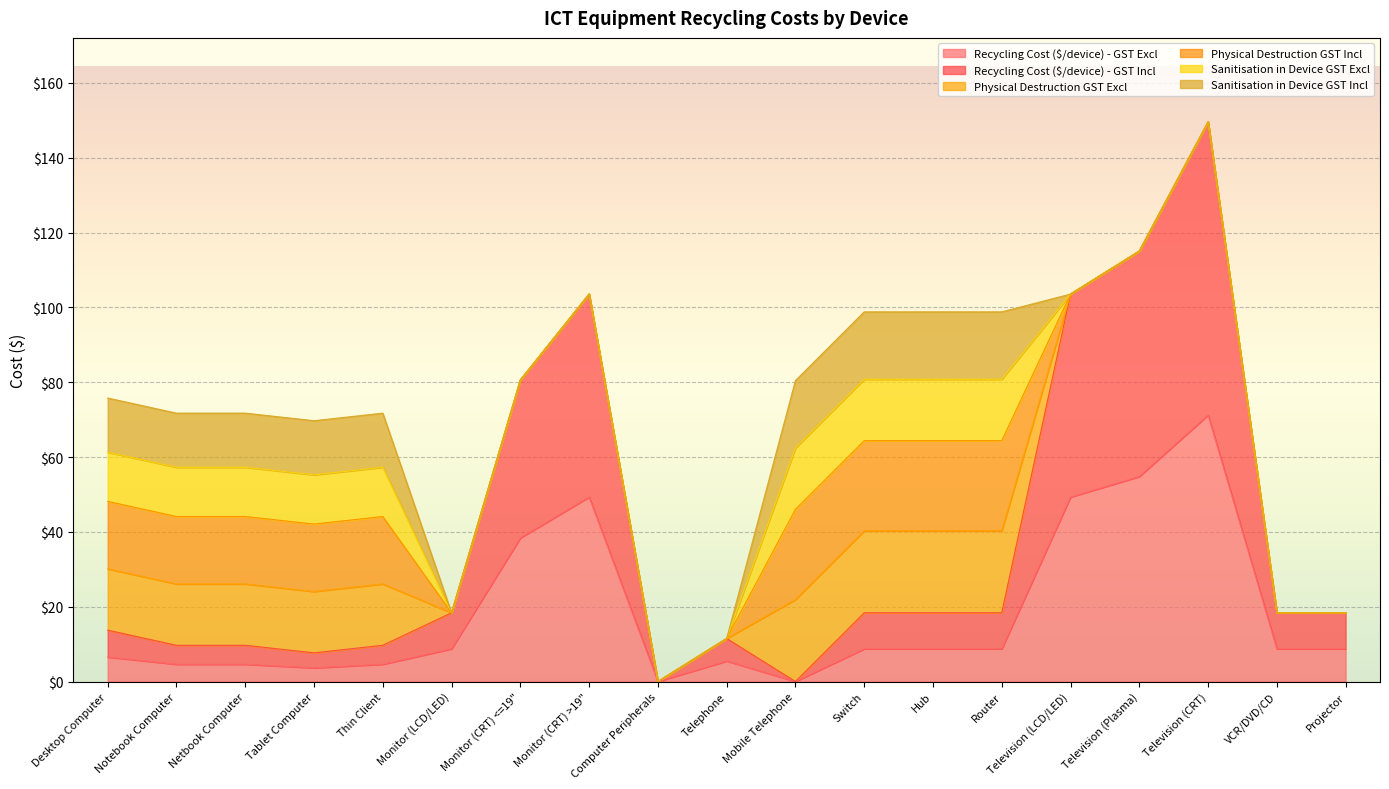

What is the value of the Physical Destruction GST Incl point at the 4th from the left?

18.0